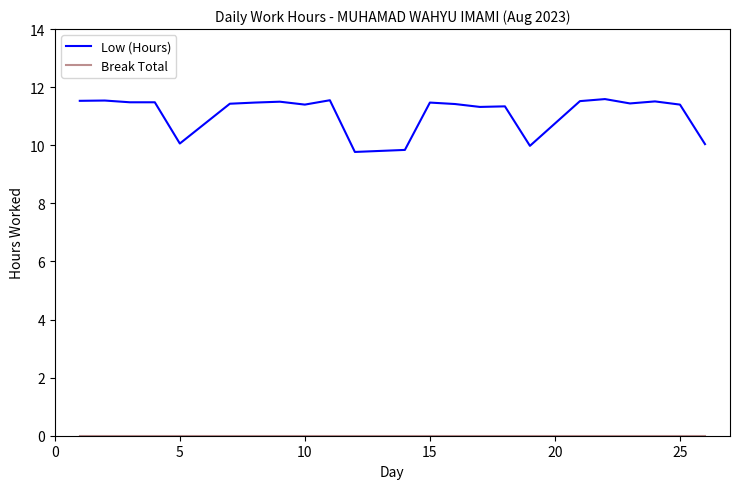

Which series has the largest total across all categories?

Low (Hours)